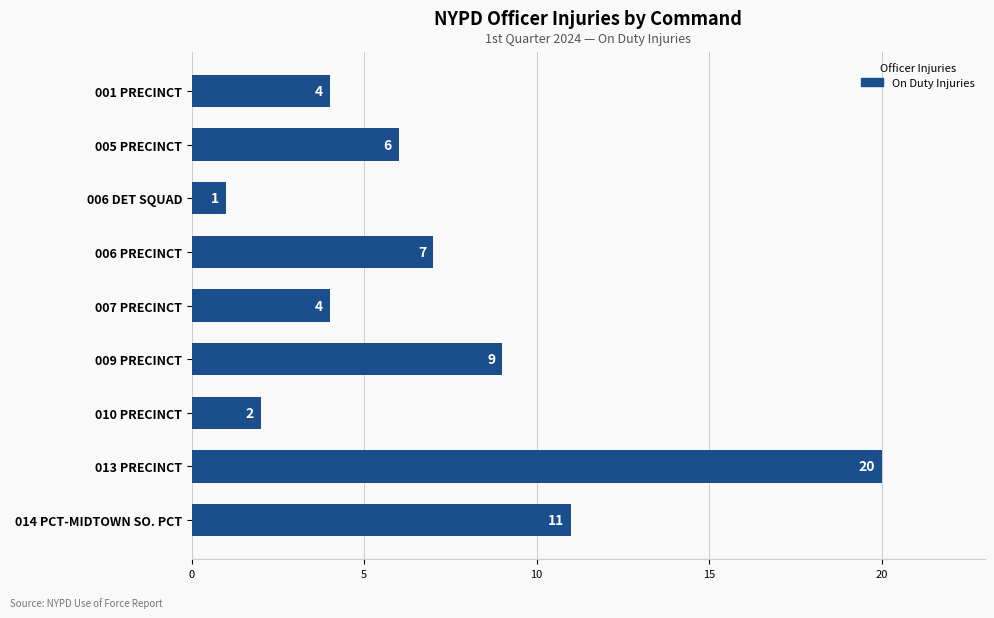

Reading top to bottom, extract all data points from this chart.

001 PRECINCT=4	005 PRECINCT=6	006 DET SQUAD=1	006 PRECINCT=7	007 PRECINCT=4	009 PRECINCT=9	010 PRECINCT=2	013 PRECINCT=20	014 PCT-MIDTOWN SO. PCT=11